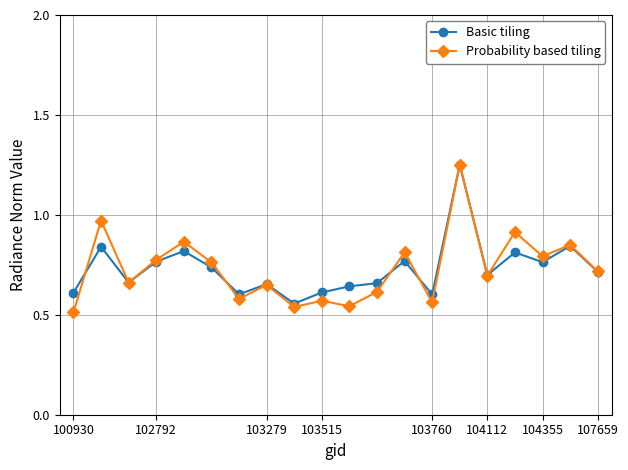

At how many categories does at least one series exceed 0?

20